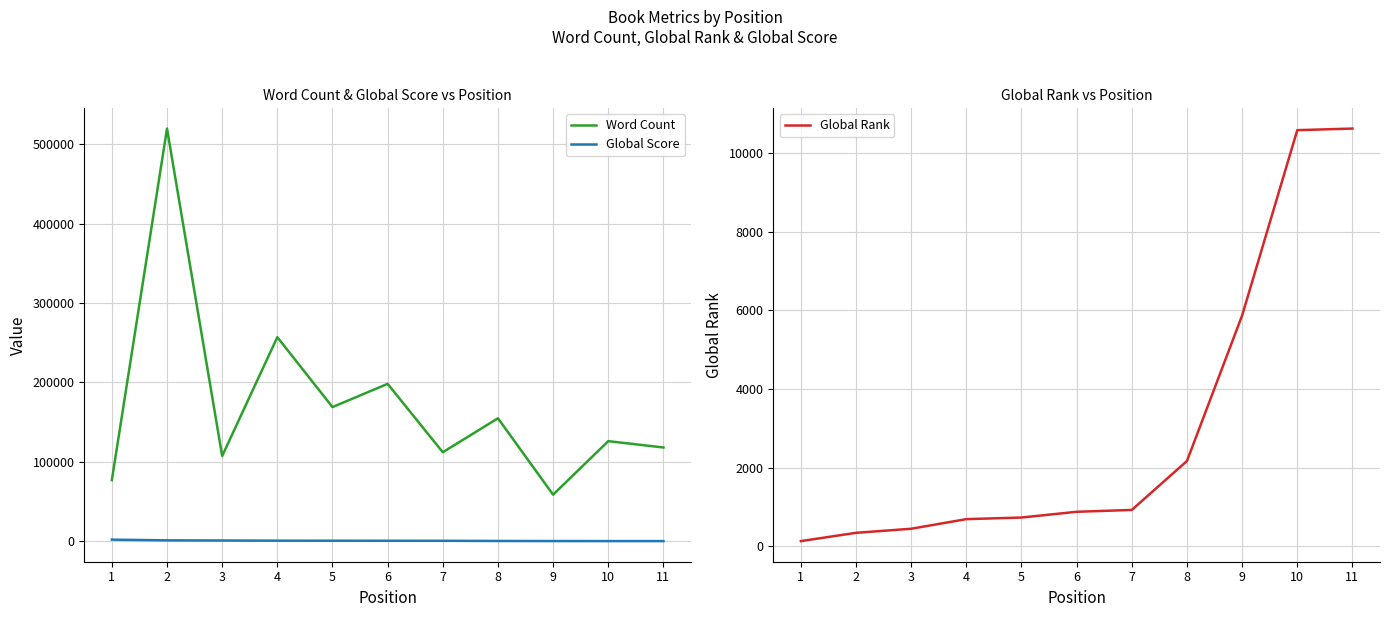

What are all the series names shown in the legend?

Word Count, Global Score, Global Rank